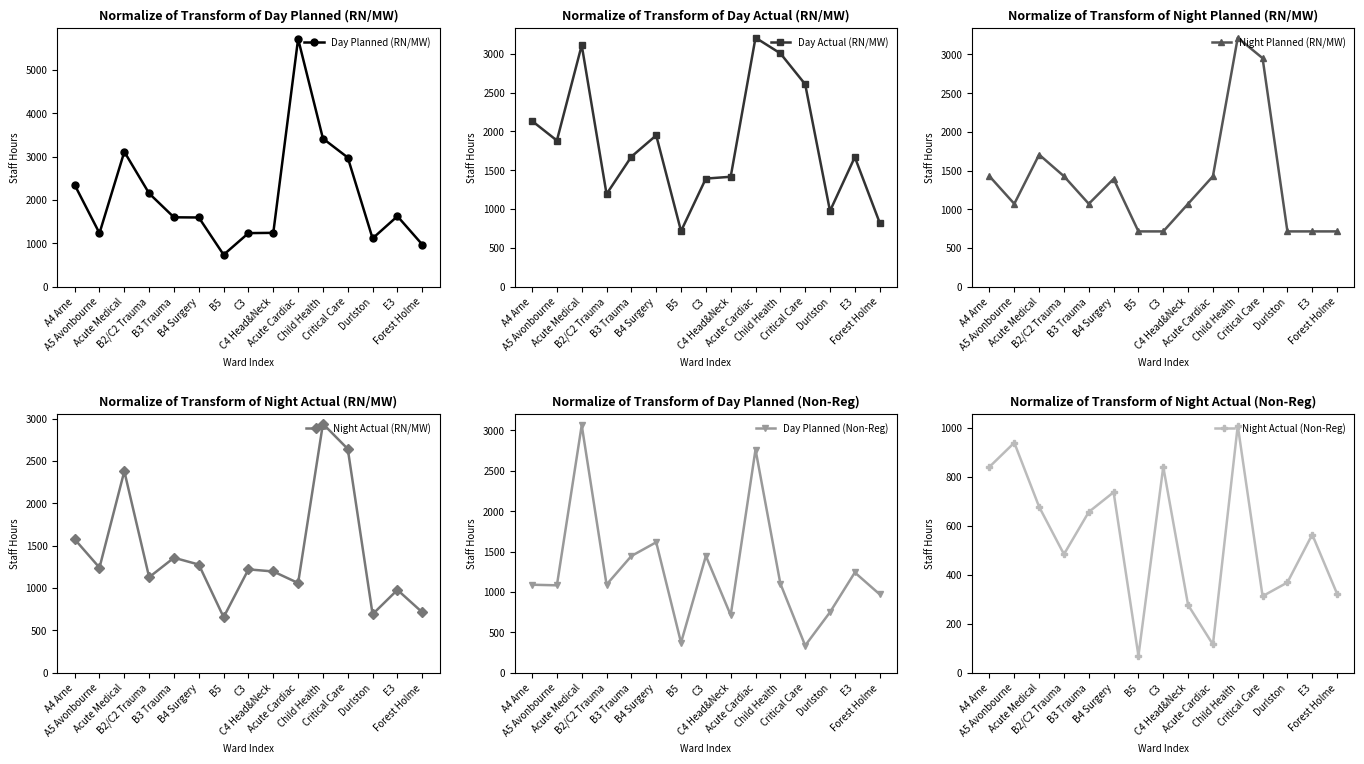

In Day Planned (RN/MW), how many points are lower than both neighbors (excluding endpoints)?

3